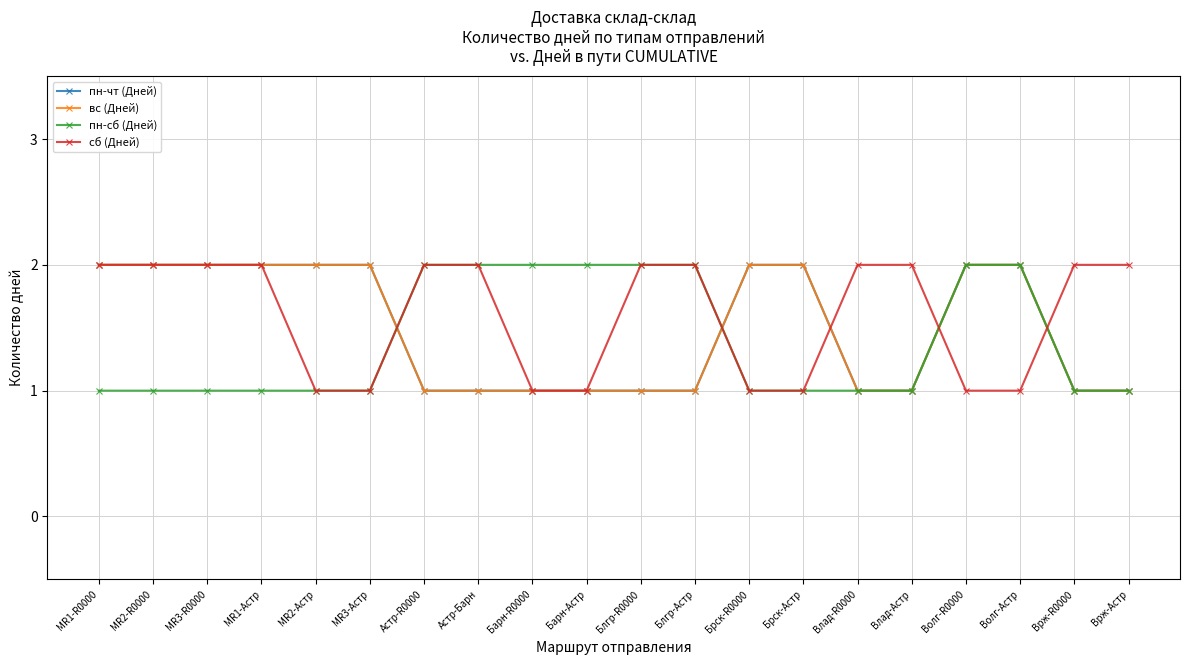

Is this an area chart (filled region under the line)?

No